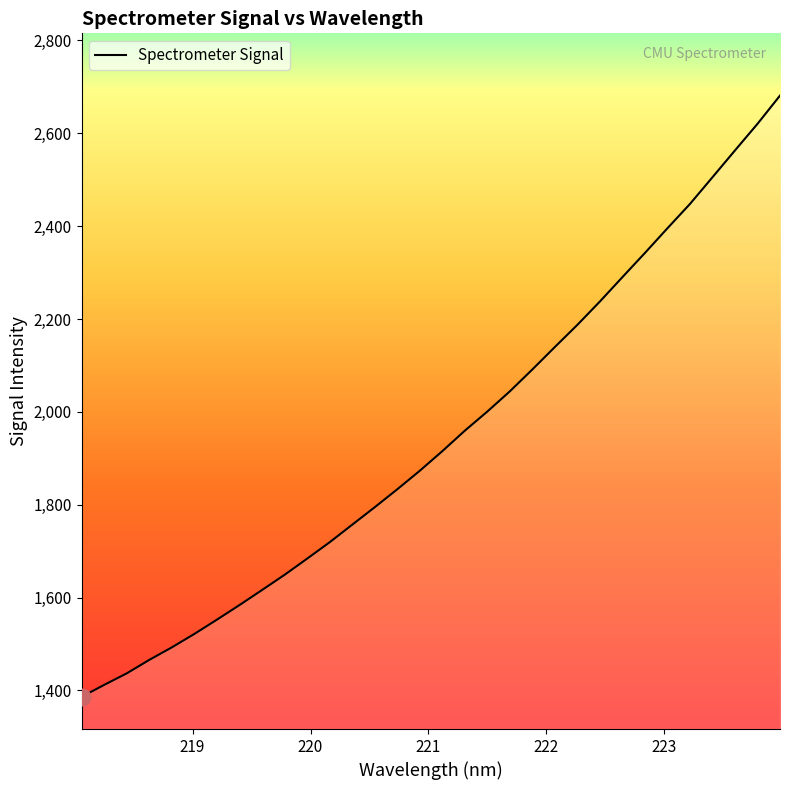

What is the minimum value shown in the chart?

1386.2